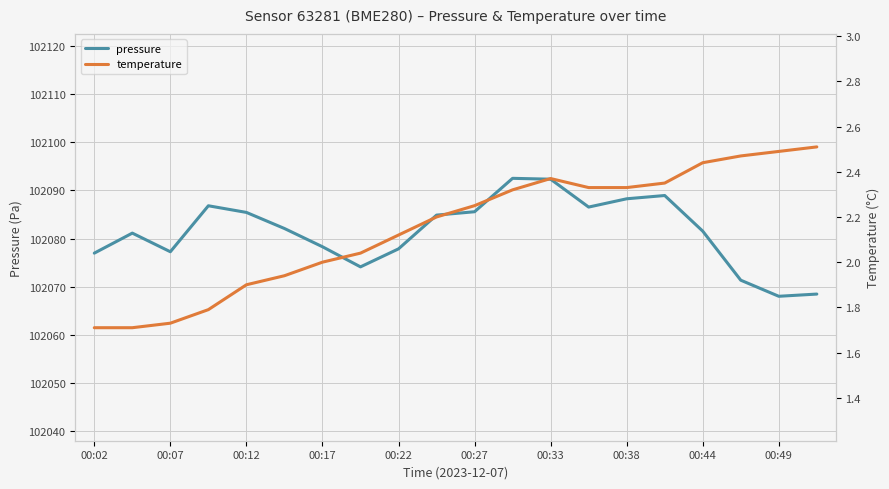

What position from the left is 15?

16